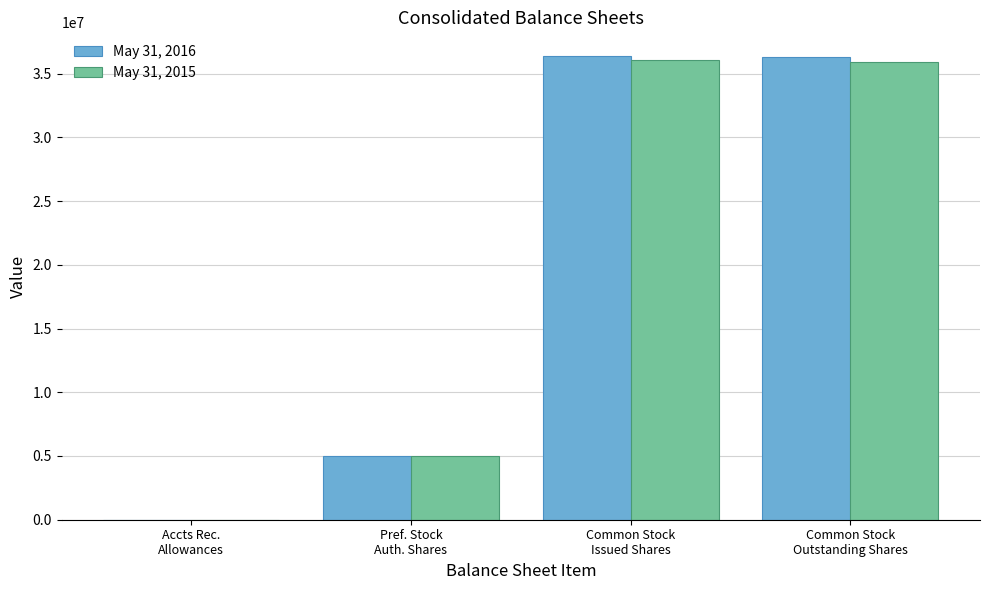

Does the chart contain stacked bars?

No